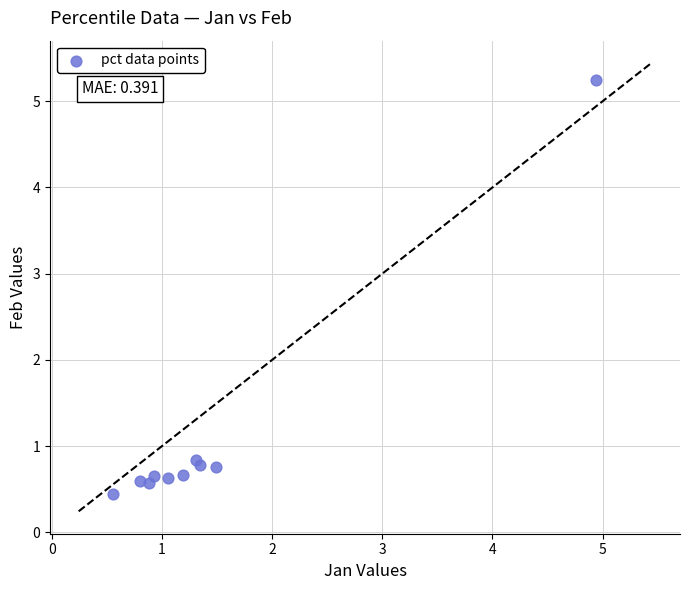

What is the range of Y values (max minus min)?

4.8